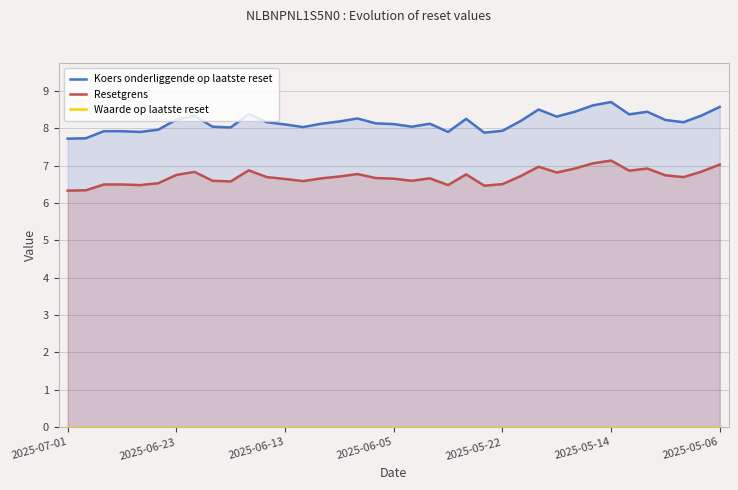

Between 15 and 26, which series saw the biggest shift?

Koers onderliggende op laatste reset